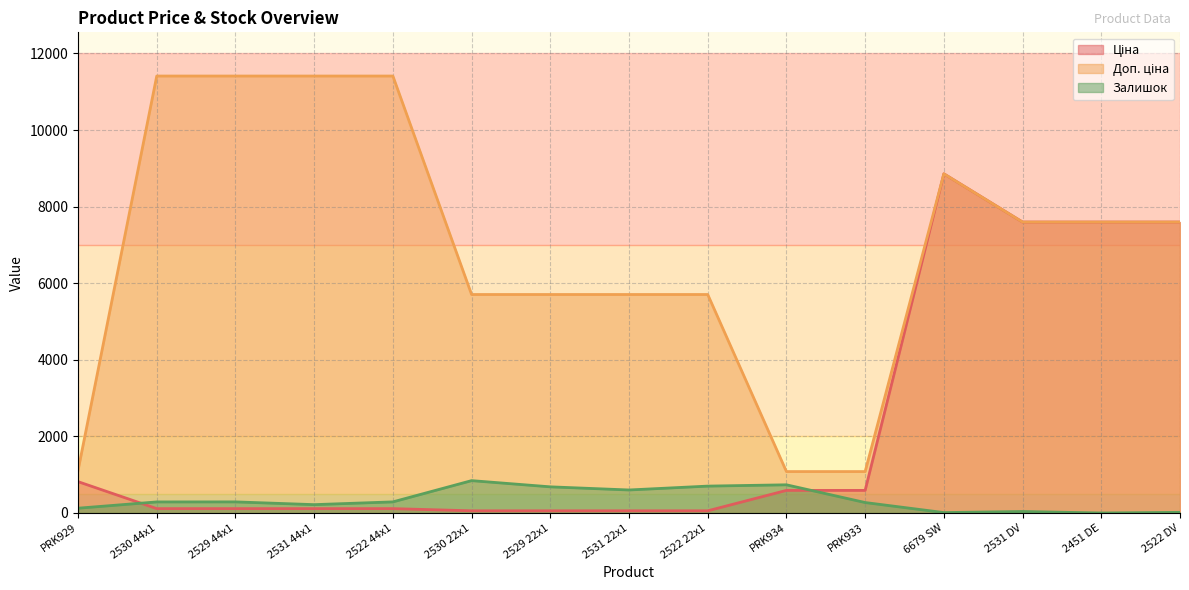

What is the difference between the highest and lowest values at 6679 SW?

8845.7